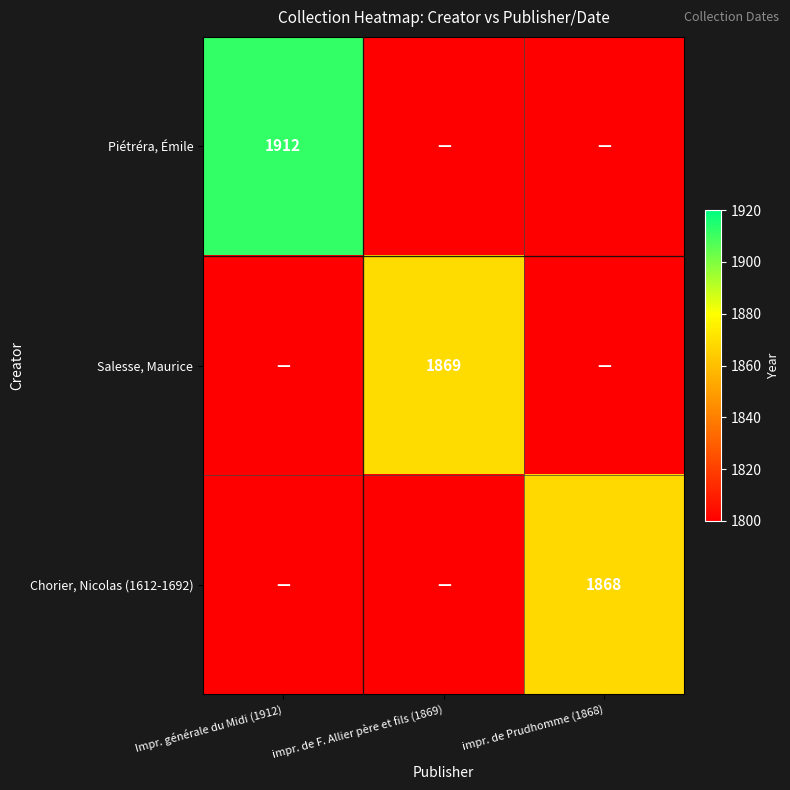

True or false: Salesse, Maurice has a value of 3284 at impr. de F. Allier père et fils (1869).

False